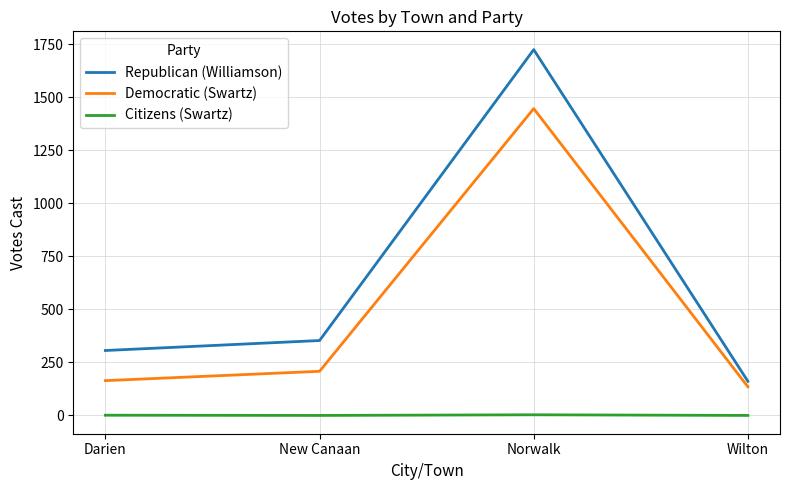

What is the sum of the Republican (Williamson) values at New Canaan and Wilton?

514